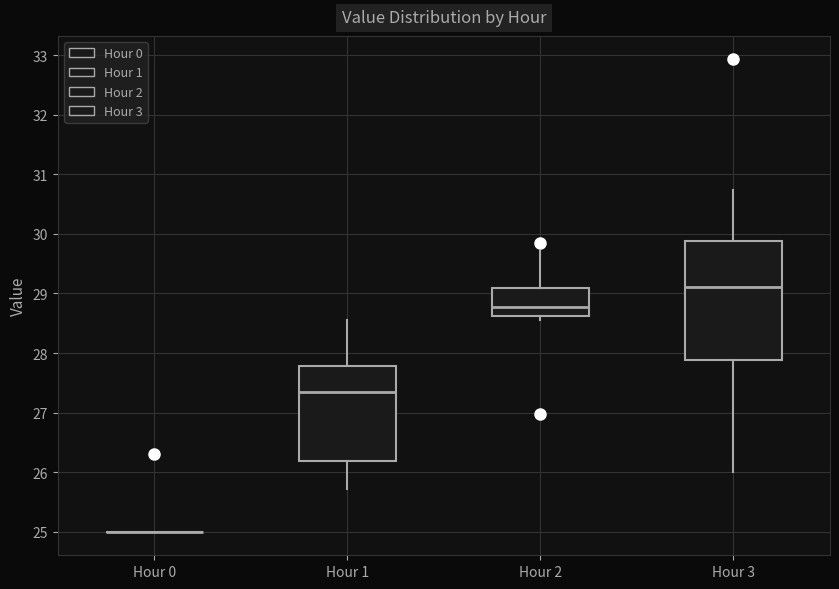

Reading left to right, read every box against the y-axis: the position of its median line, the range the box covers, and the ends of its whiskers. The values are not printed on the chart, so give them approximately, as read against the axis.

Hour 0: box collapsed to a line at 25.0, whiskers 25.0 to 25.0
Hour 1: median 27.3, box 26.2 to 27.8, whiskers 25.7 to 28.6
Hour 2: median 28.8, box 28.6 to 29.1, whiskers 28.6 (just below the box's lower edge) to 29.7
Hour 3: median 29.1, box 27.9 to 29.9, whiskers 26.0 to 30.7